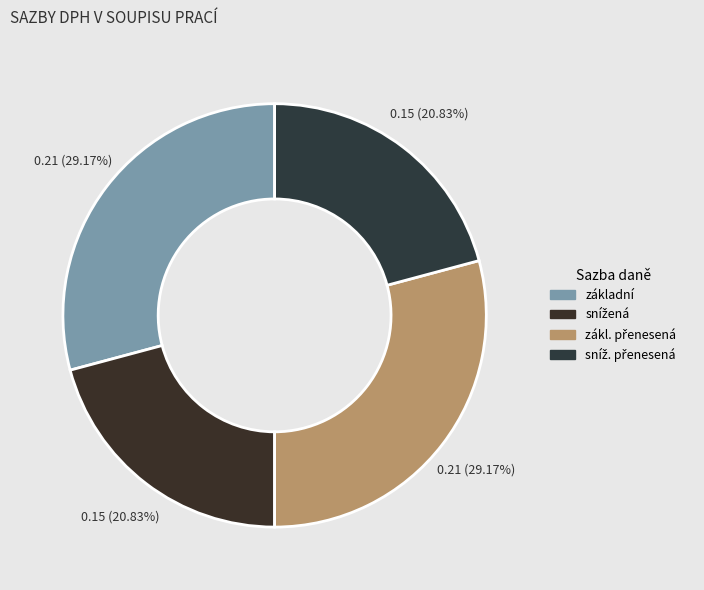

Which category has the biggest portion of the pie?

základní